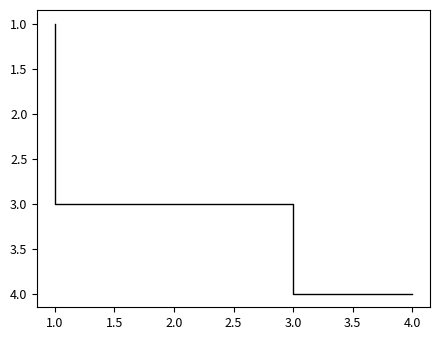

Count the number of data series in this chart.

1